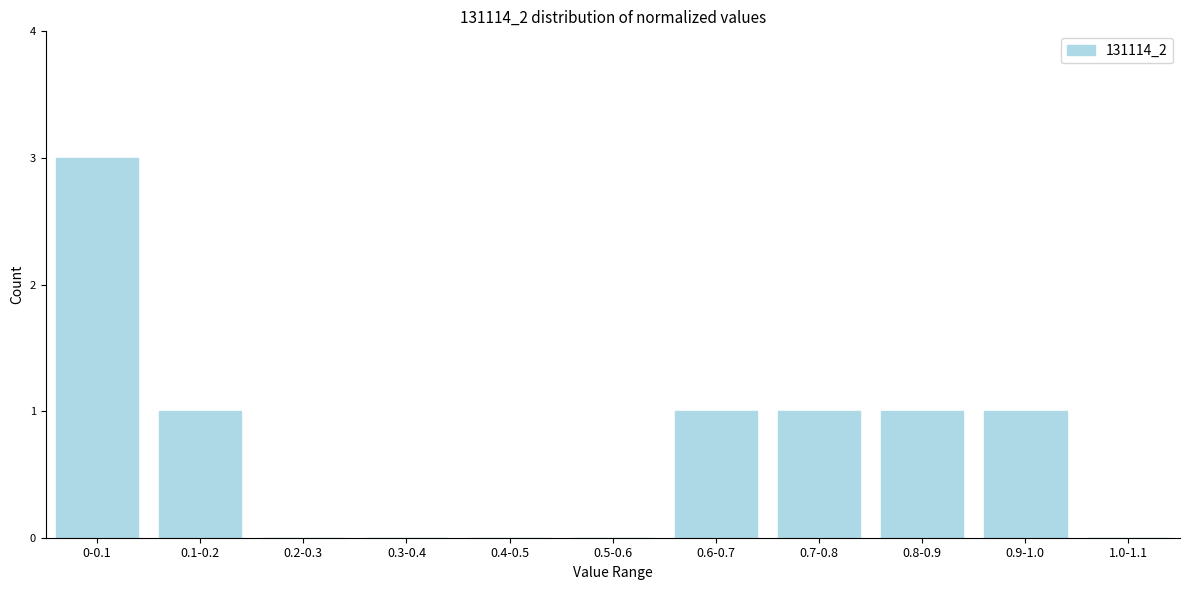

Reading right to left, list all the values displayed in this chart.

1.0-1.1=0	0.9-1.0=1	0.8-0.9=1	0.7-0.8=1	0.6-0.7=1	0.5-0.6=0	0.4-0.5=0	0.3-0.4=0	0.2-0.3=0	0.1-0.2=1	0-0.1=3